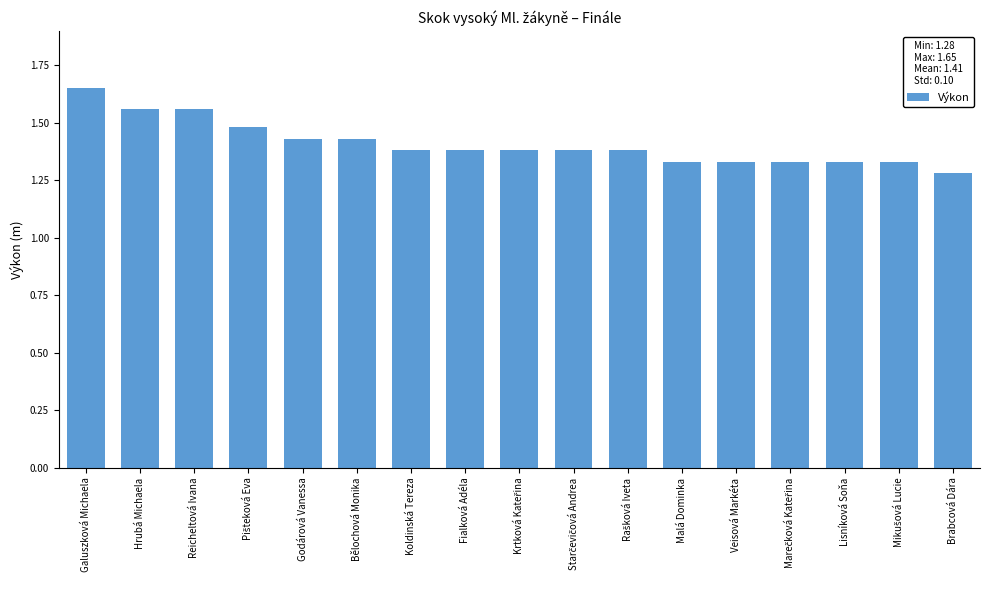

Approximately how many times larger is the value at Bělochová Monika compared to Veisová Markéta?

1.1